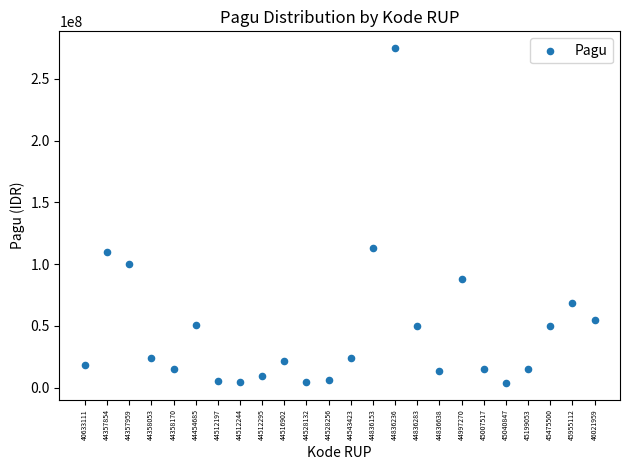

What is the range of Y values (max minus min)?

270800000